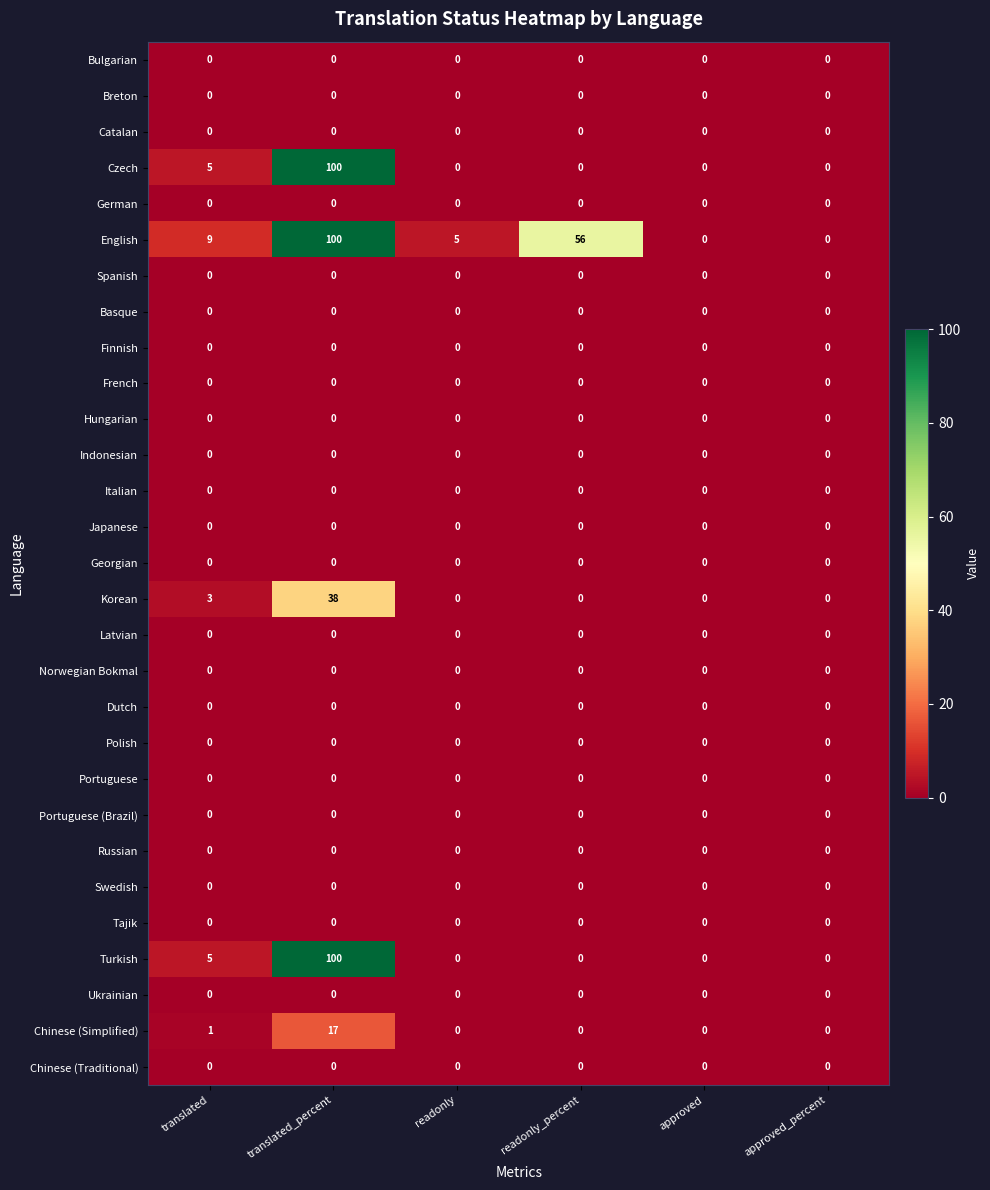

What is the difference between the second highest and minimum values in the Czech series?

5